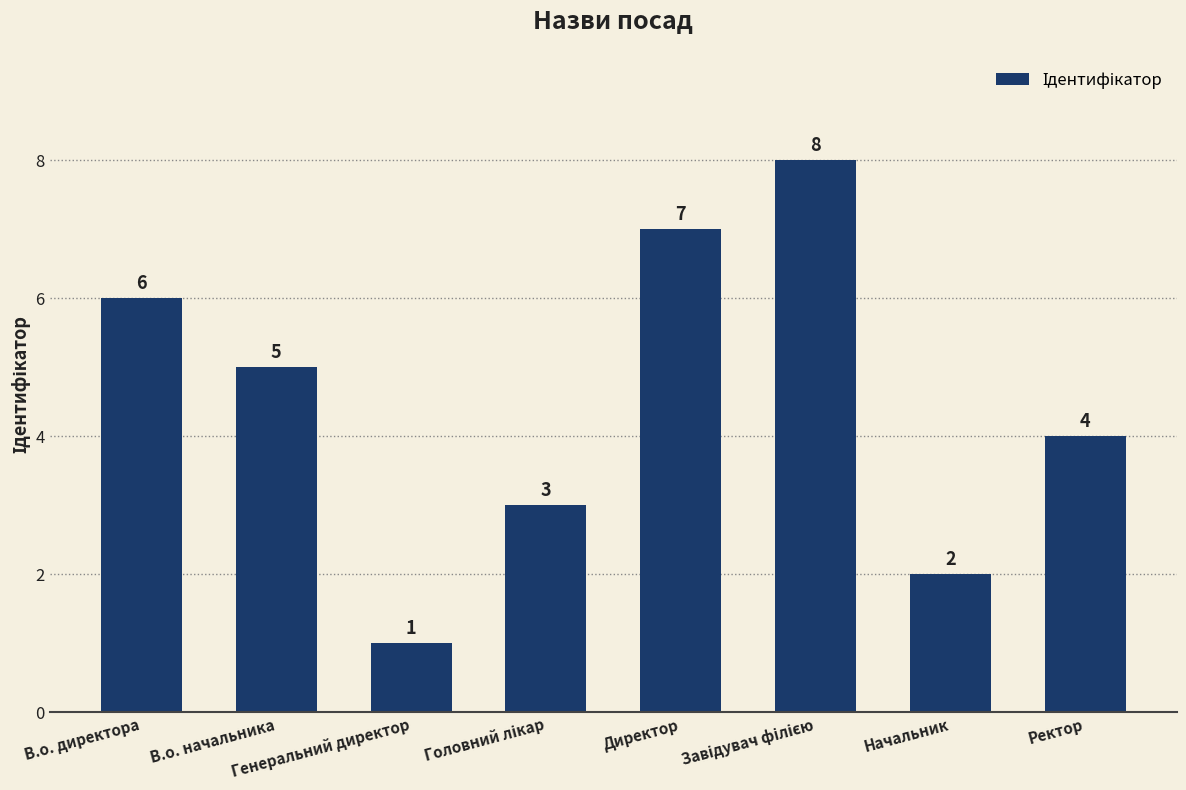

How many series are shown in this chart?

1